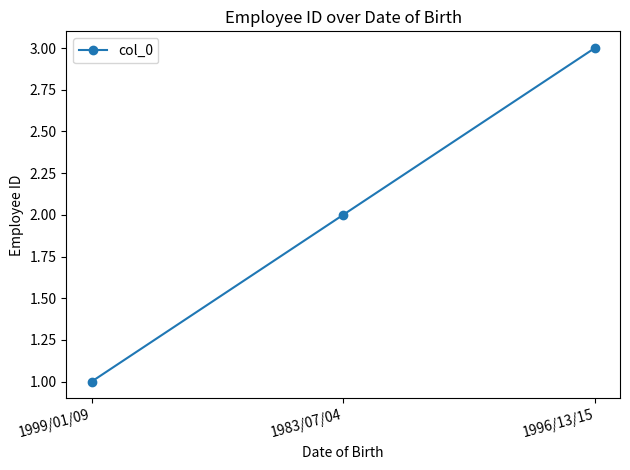

Where is the data nearest to the value 2?

1983/07/04